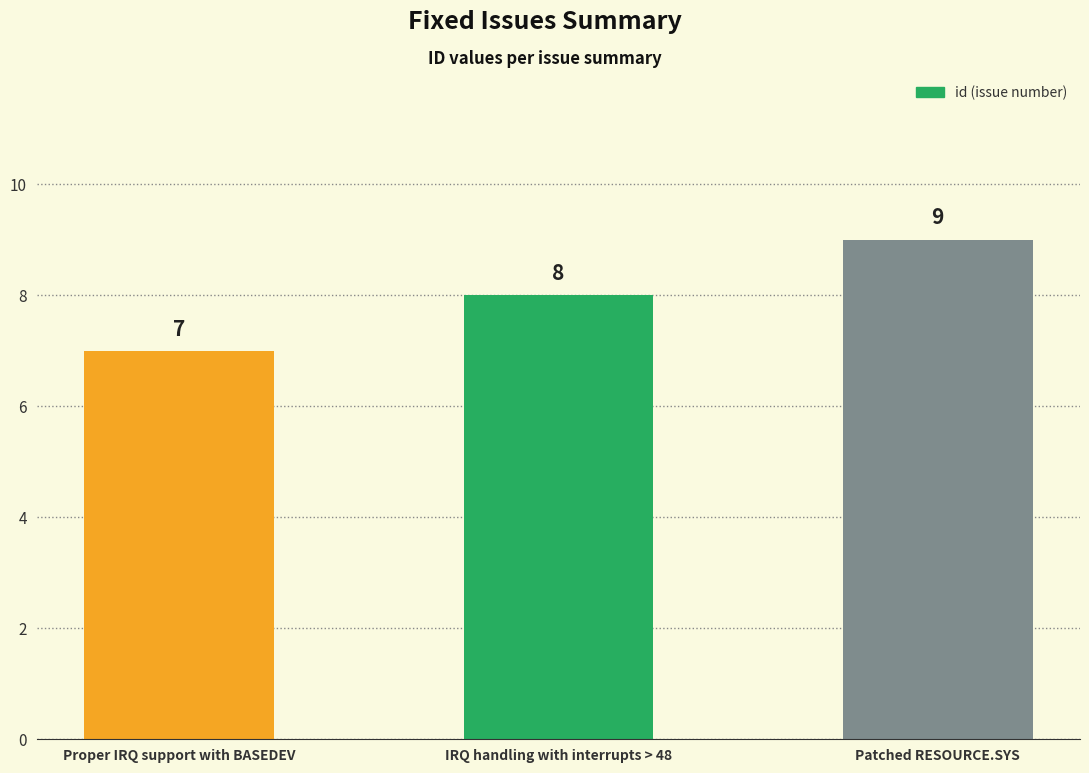

What is the average value?

8